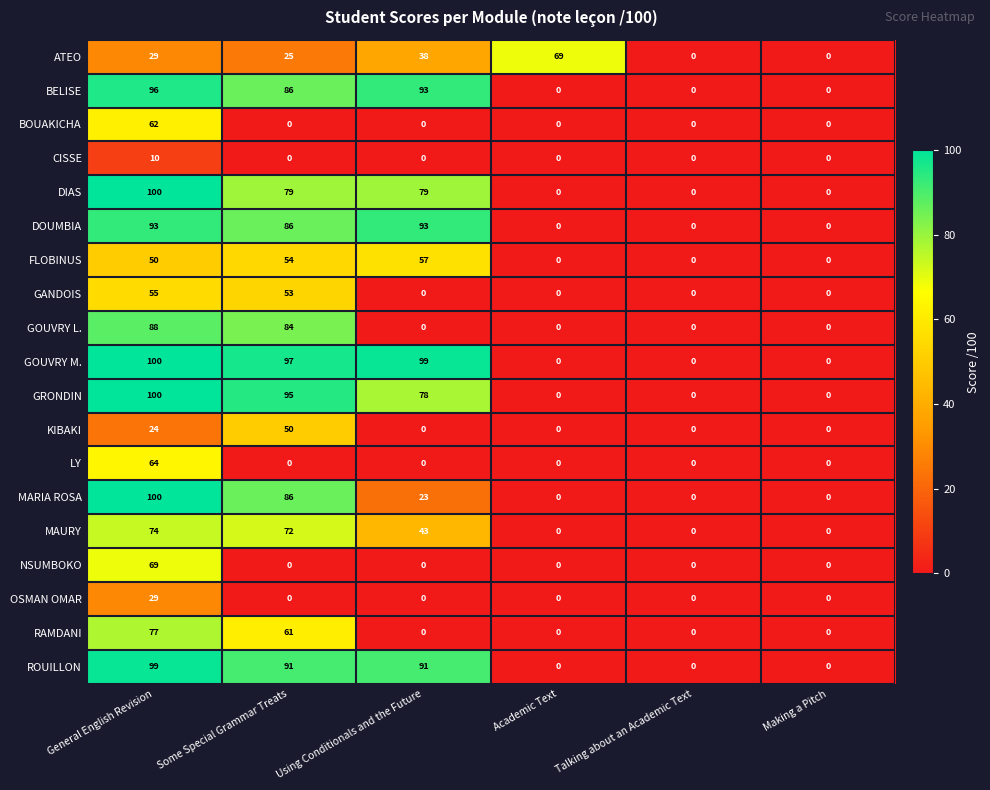

How many categories are shown in the chart?

6